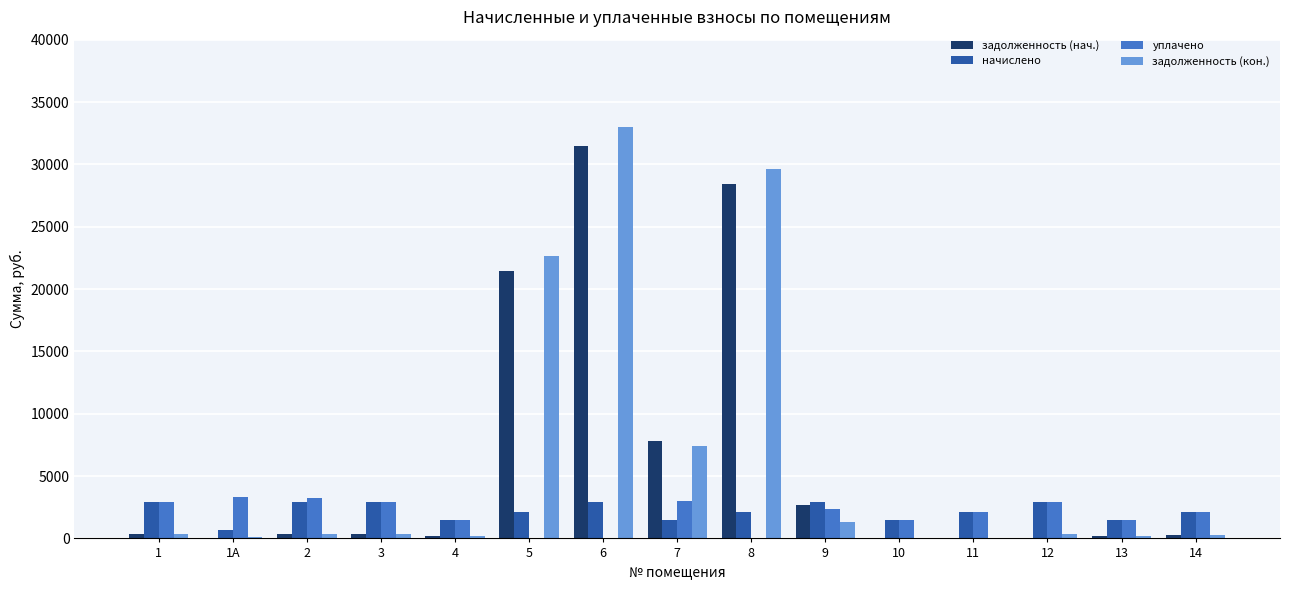

What is the sum of all уплачено values?

29369.1